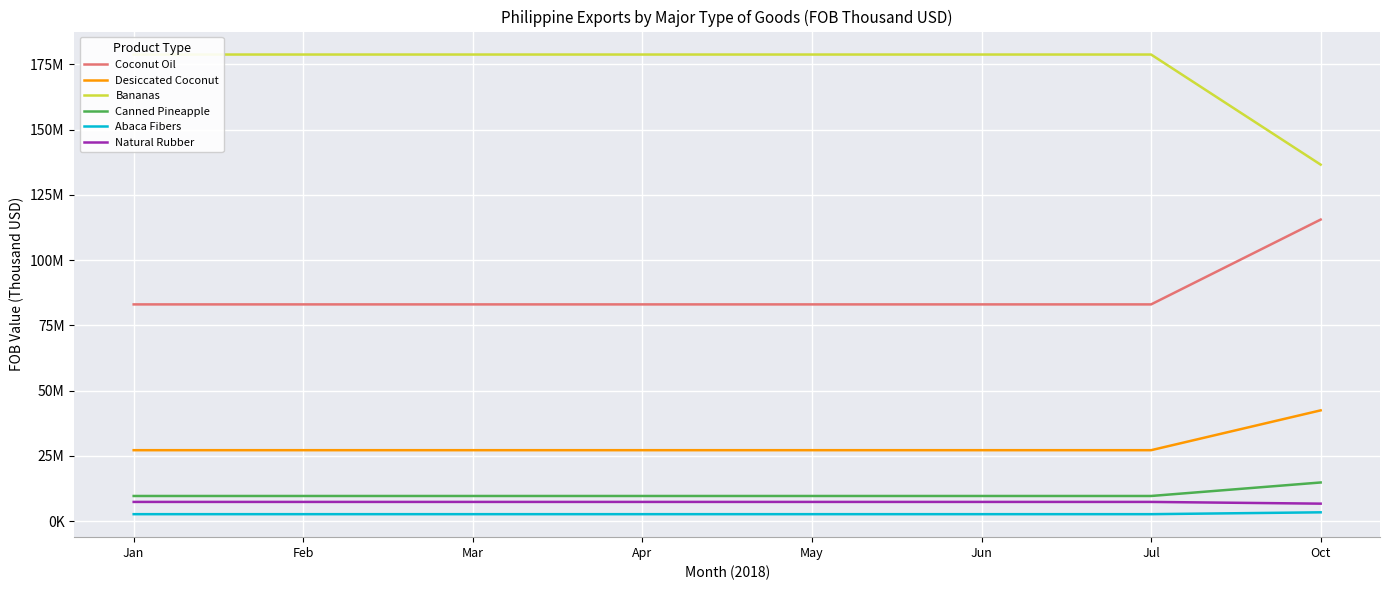

Read the Abaca Fibers value at Apr, to the nearest 50.

2688700